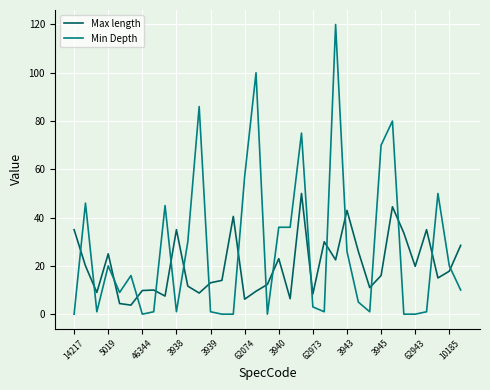

Which series has the largest range (max minus min)?

Min Depth